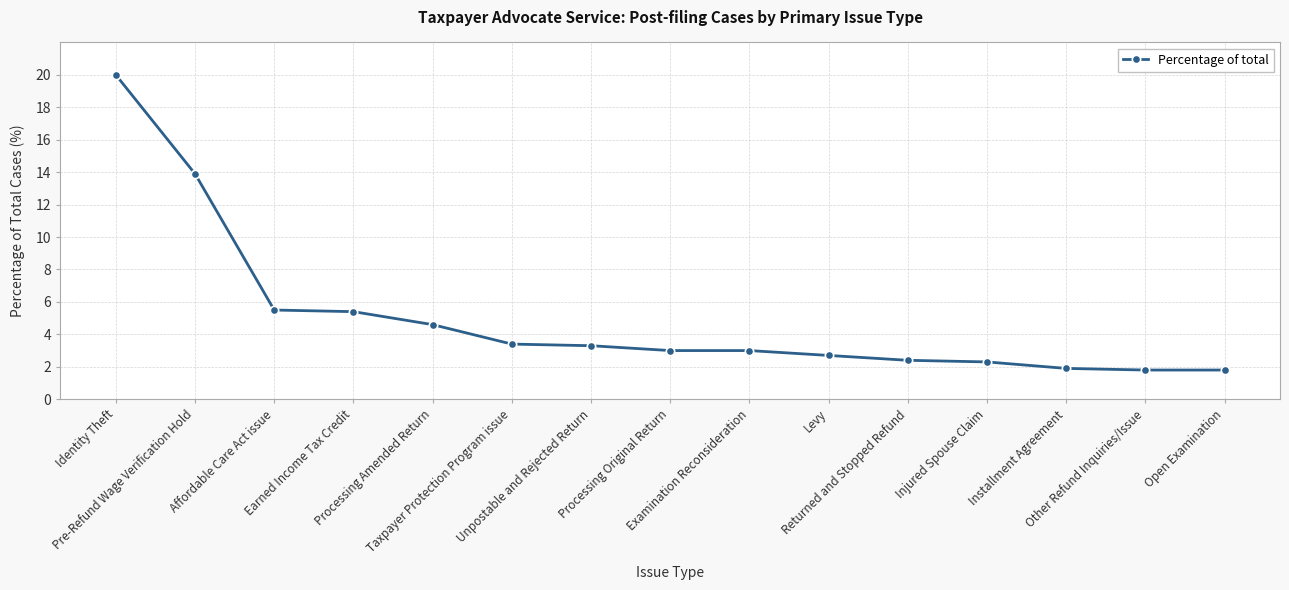

Reading left to right, transcribe all the data shown in this chart.

Identity Theft=20.0	Pre-Refund Wage Verification Hold=13.9	Affordable Care Act issue=5.5	Earned Income Tax Credit=5.4	Processing Amended Return=4.6	Taxpayer Protection Program issue=3.4	Unpostable and Rejected Return=3.3	Processing Original Return=3.0	Examination Reconsideration=3.0	Levy=2.7	Returned and Stopped Refund=2.4	Injured Spouse Claim=2.3	Installment Agreement=1.9	Other Refund Inquiries/Issue=1.8	Open Examination=1.8